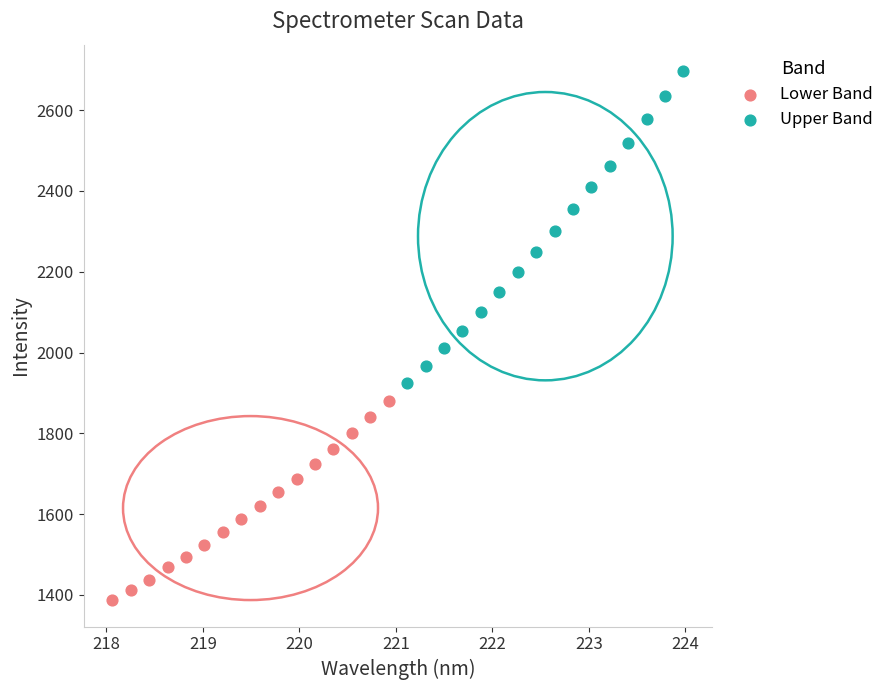

Which series contains the lowest Y value?

Lower Band